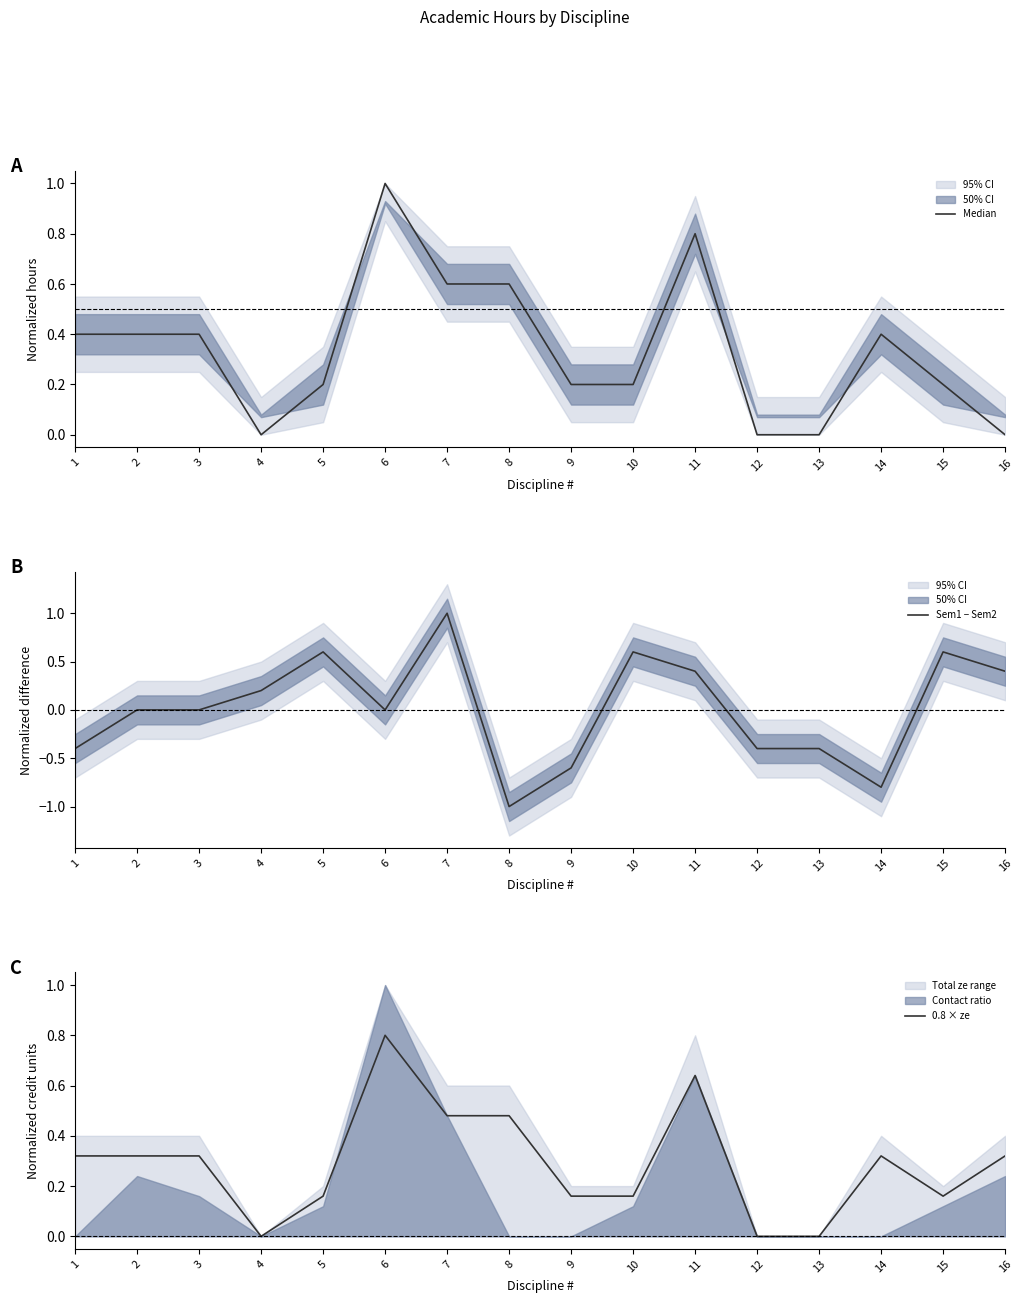

What is the value of the Sem1 − Sem2 point at the 12th from the left?

-0.4